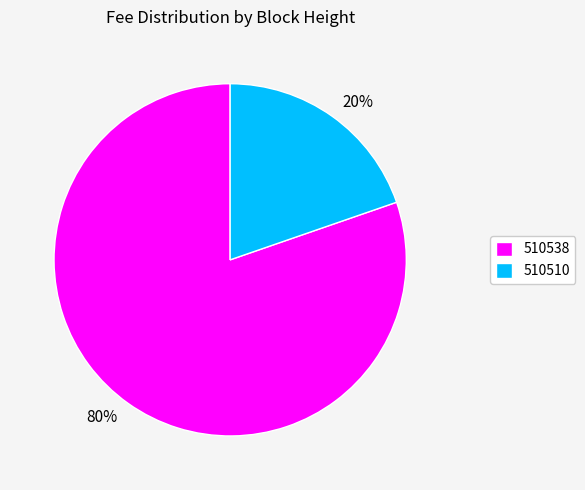

How many slices are in this pie chart?

2